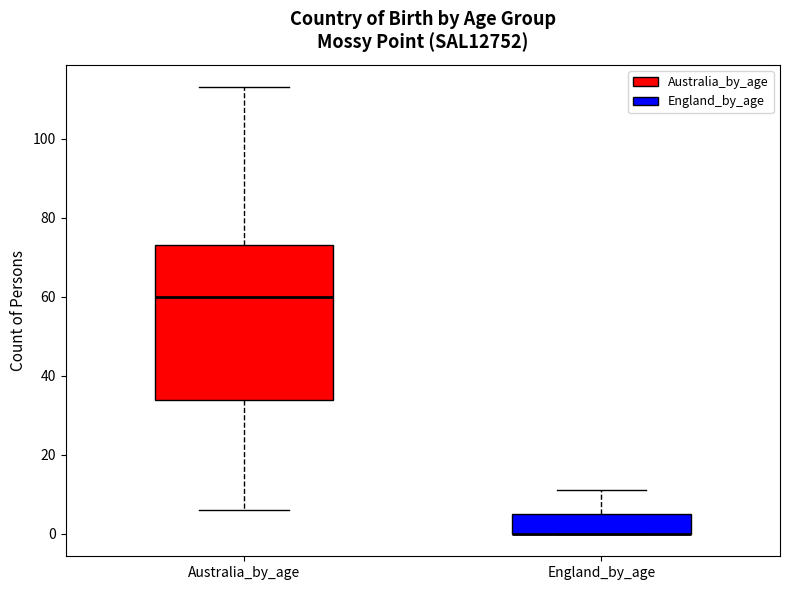

Reading left to right, transcribe this box plot: for each box, give where its median line is, the range the box spans, and where its two whiskers end, as read against the y-axis. The values are not printed on the chart, so give them approximately, as read against the axis.

Australia_by_age: median 60, box 34 to 74, whiskers 6 to 114
England_by_age: median 0 (drawn on the box's lower edge), box 0 to 6, whiskers 0 to 12